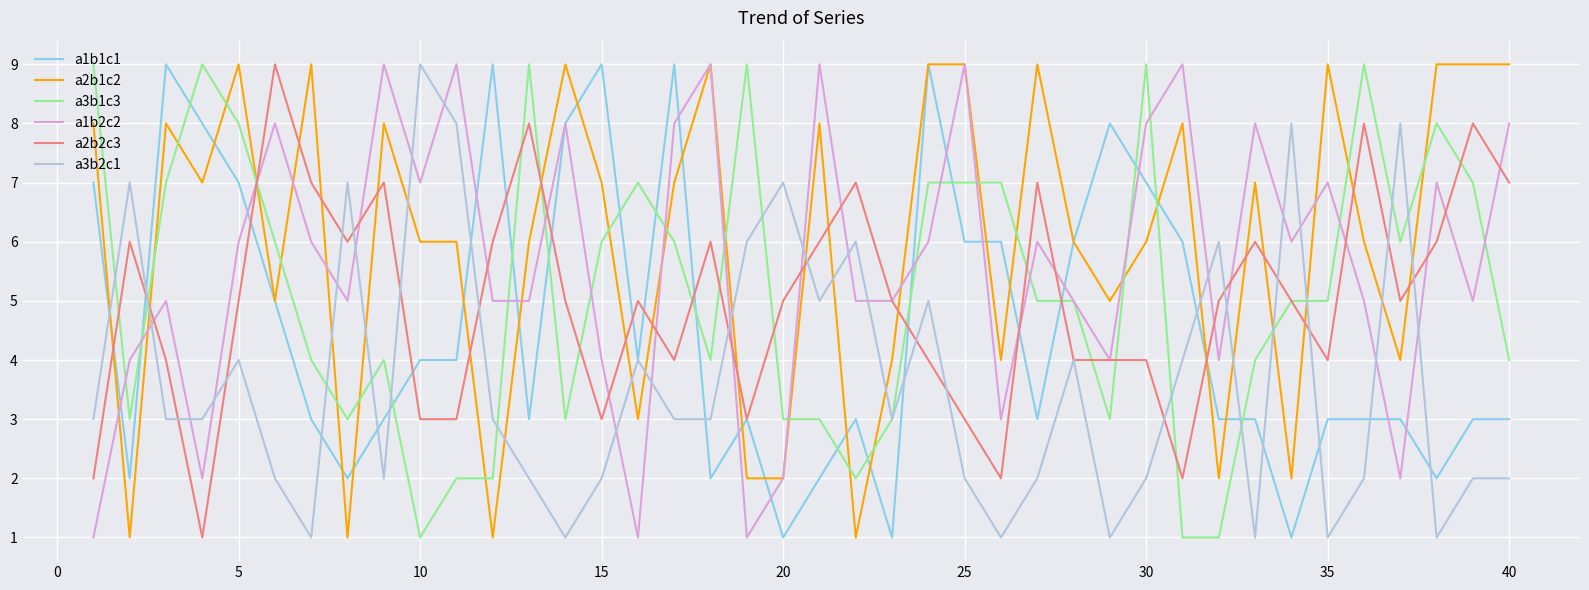

Which series ends up on top after the final intersection of a1b1c1 and a3b1c3?

a3b1c3